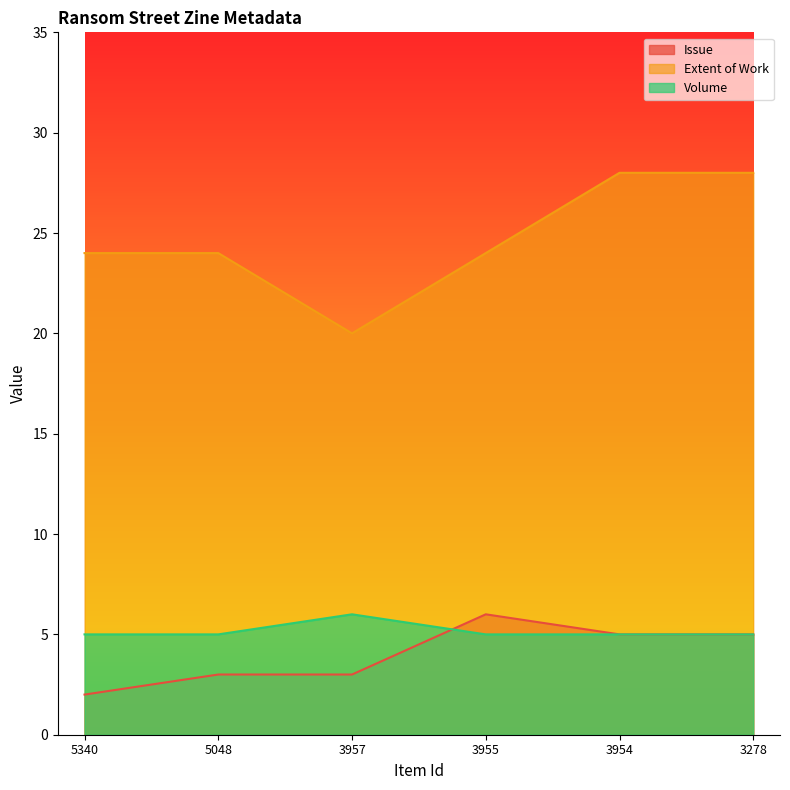

List the labels in order of Volume value, smallest first.

5340, 5048, 3955, 3954, 3278, 3957